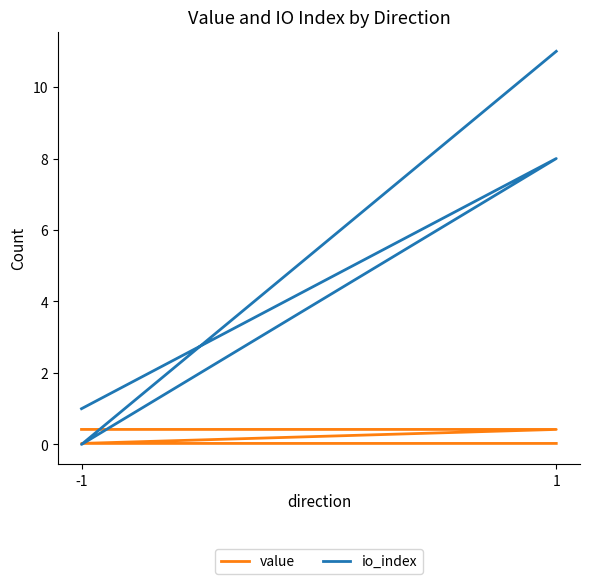

How many lines are shown in the chart?

2